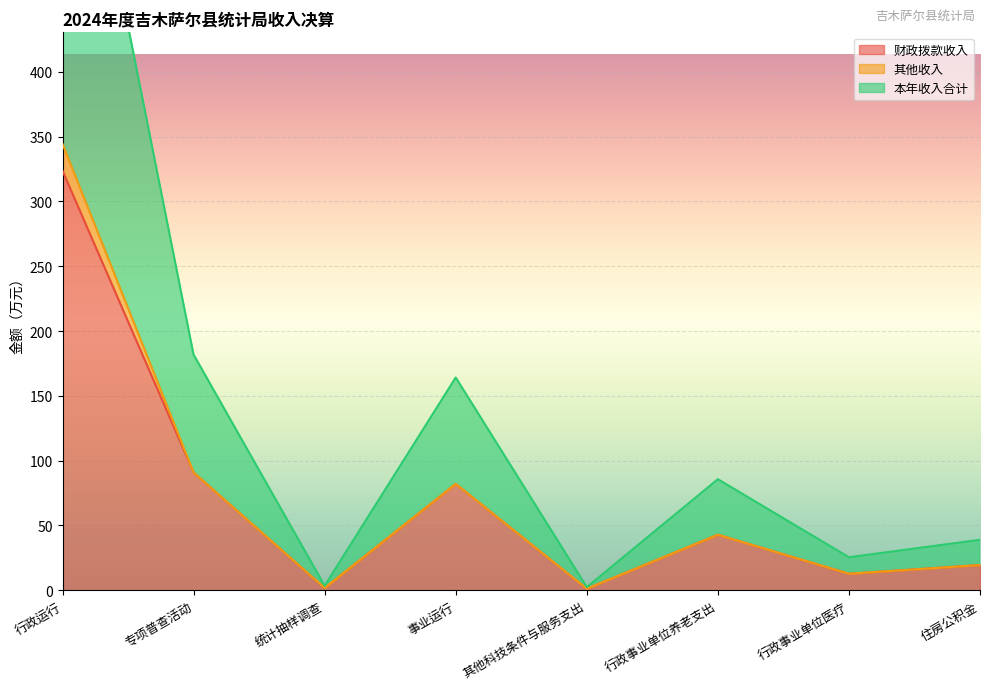

What position from the left is 行政事业单位医疗?

7